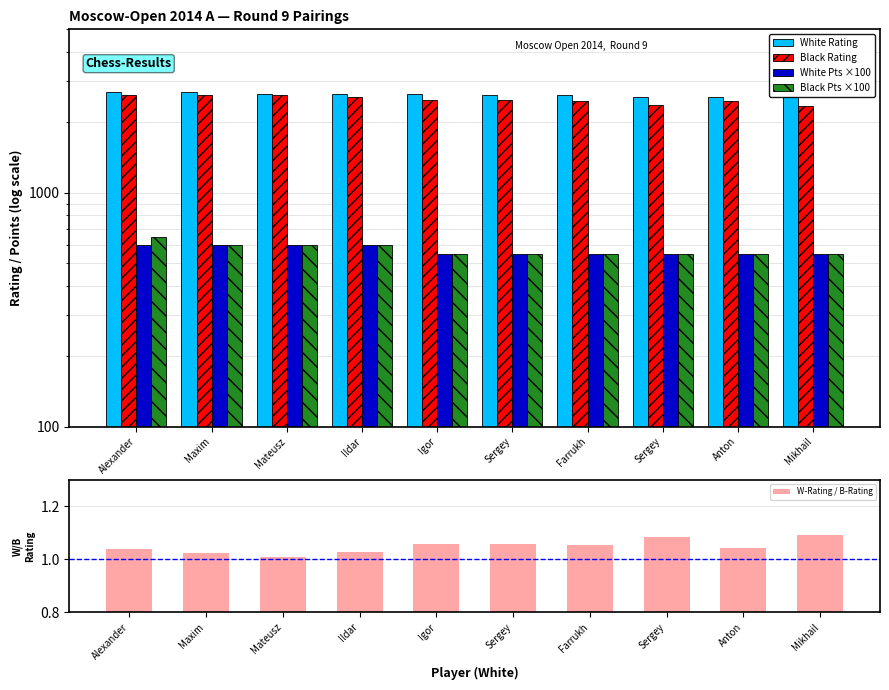

Reading left to right, extract all data points from this chart.

White Rating: 2710.0	2690.0	2651.0	2651.0	2642.0	2627.0	2613.0	2581.0	2568.0	2564.0
Black Rating: 2611.0	2630.0	2628.0	2577.0	2501.0	2485.0	2477.0	2378.0	2463.0	2345.0
White Pts ×100: 600.0	600.0	600.0	600.0	550.0	550.0	550.0	550.0	550.0	550.0
Black Pts ×100: 650.0	600.0	600.0	600.0	550.0	550.0	550.0	550.0	550.0	550.0
W-Rating / B-Rating: 1.0	1.0	1.0	1.0	1.1	1.1	1.1	1.1	1.0	1.1